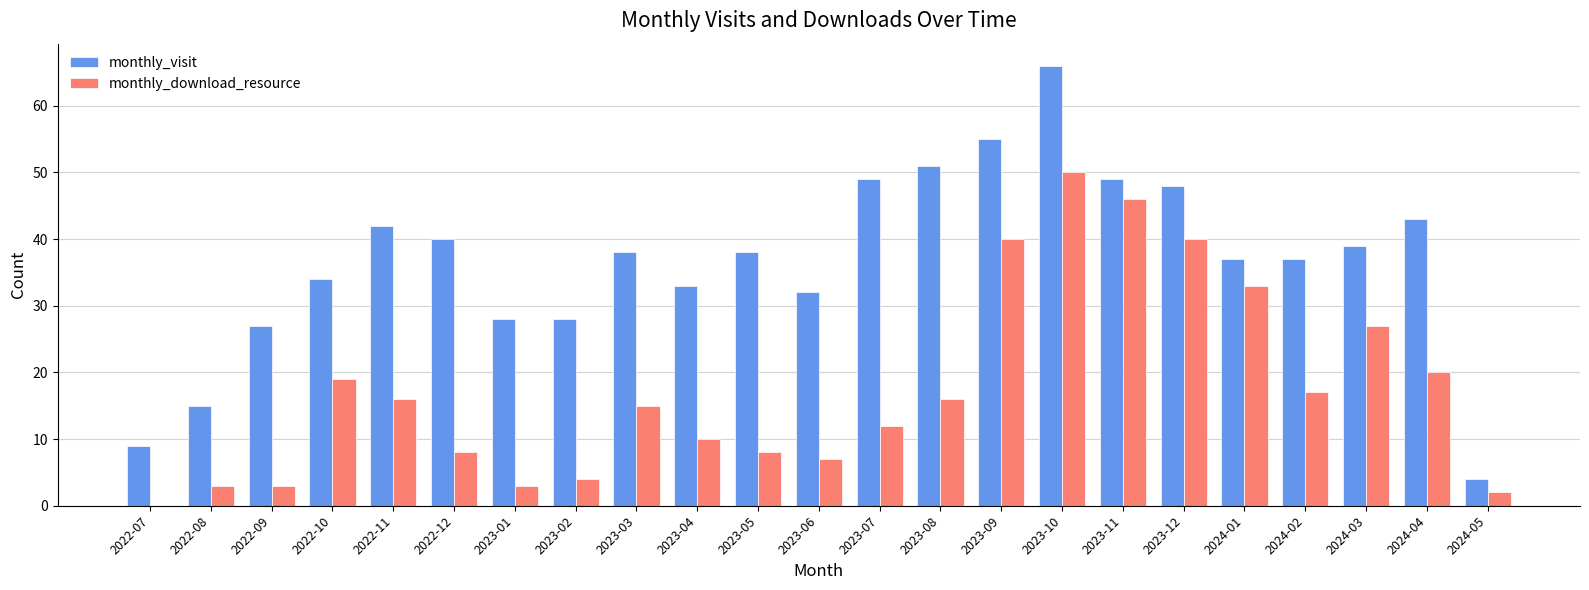

The value of monthly_visit at 2024-05 is 4. True or false?

True